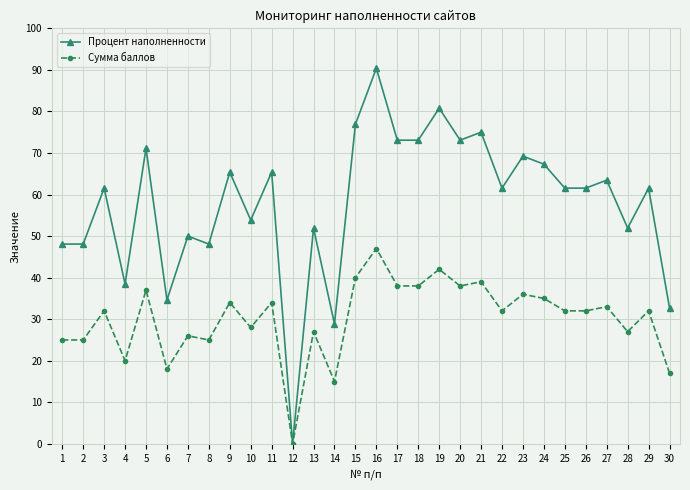

What is the difference between the highest and lowest values at 22?

29.5